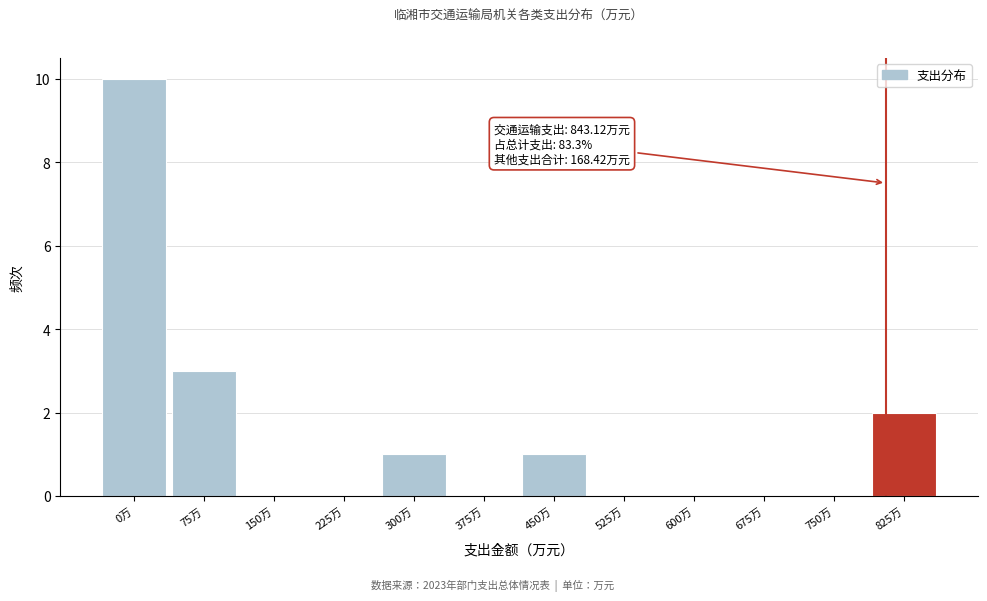

Reading left to right, extract all data points from this chart.

0万=10	75万=3	150万=0	225万=0	300万=1	375万=0	450万=1	525万=0	600万=0	675万=0	750万=0	825万=2